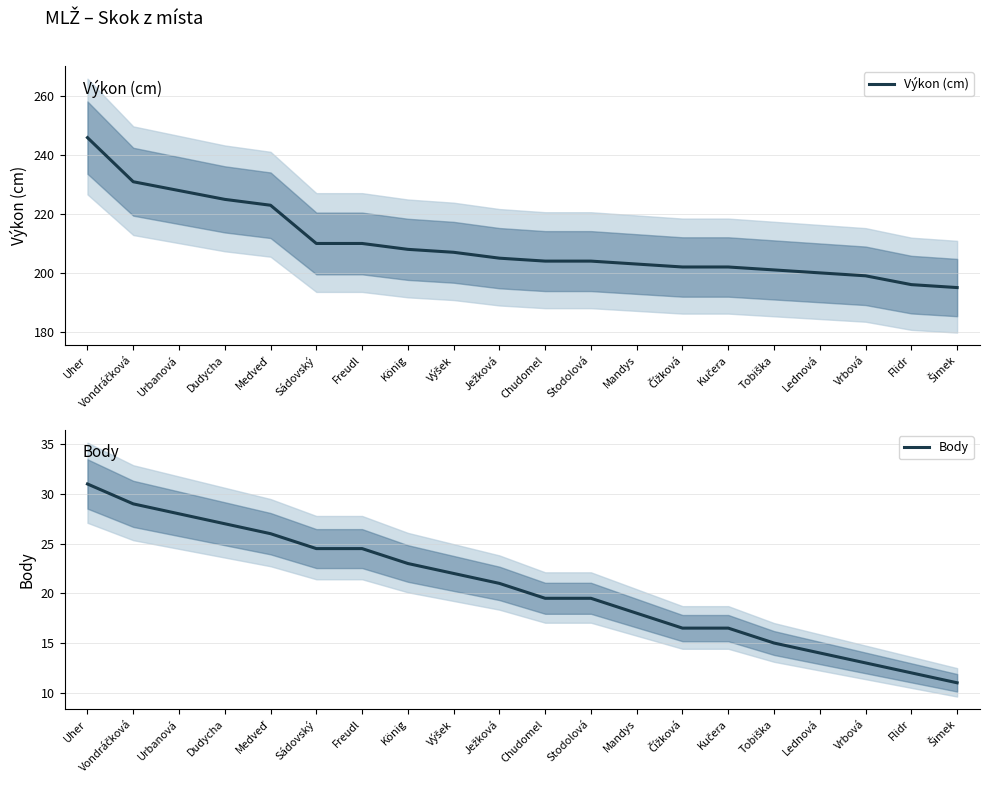

Is it true that Výkon (cm) equals 344.1 at Chudomel?

False